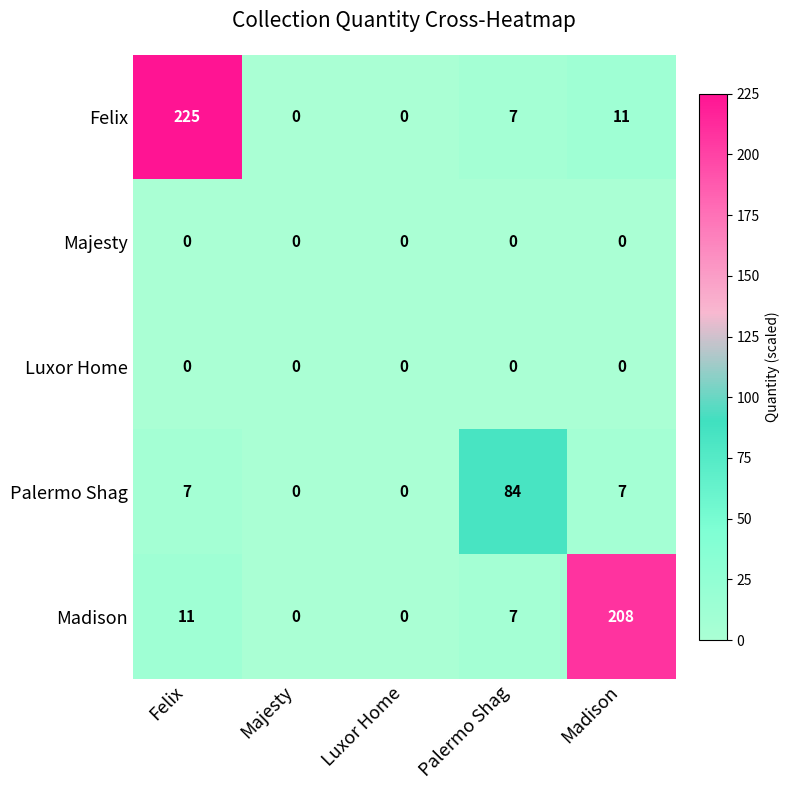

At which label does Madison first exceed 7?

Felix